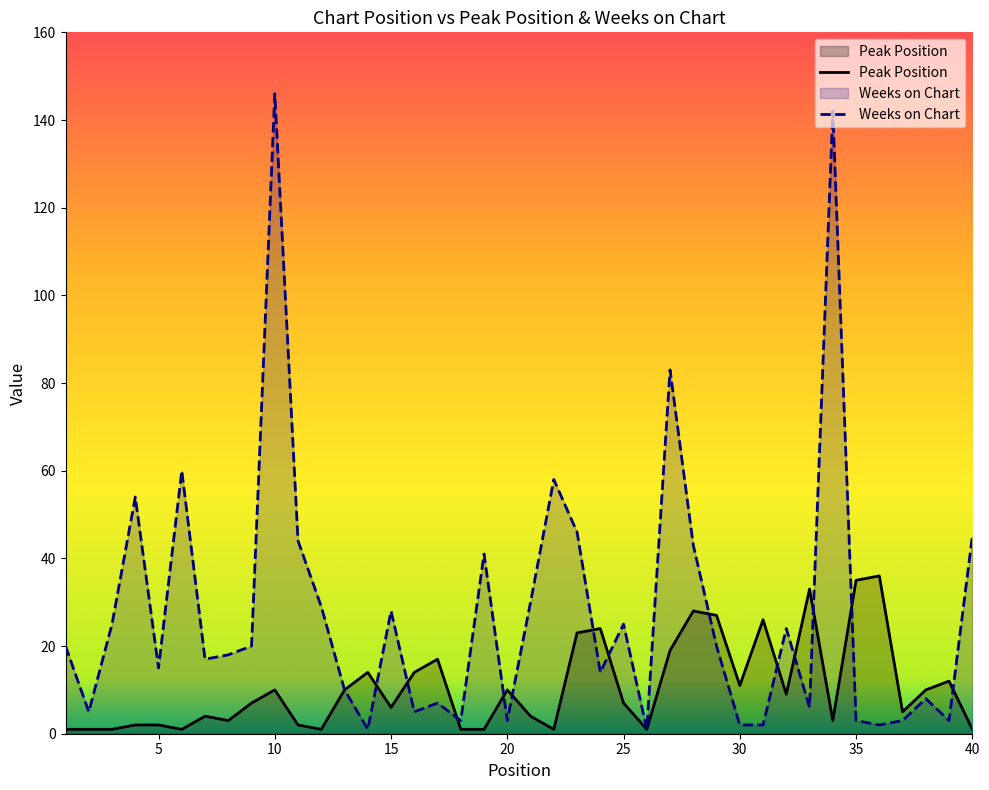

Is it true that Peak Position equals 15 at 35?

False